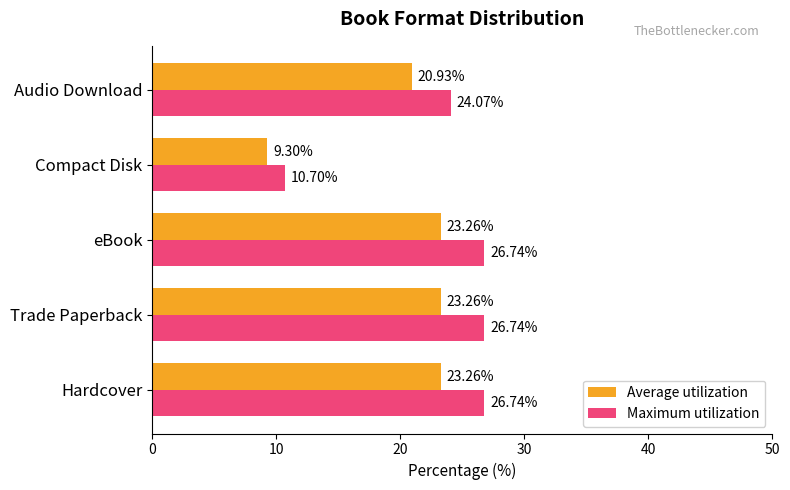

What is the difference between the highest and lowest values at eBook?

3.5